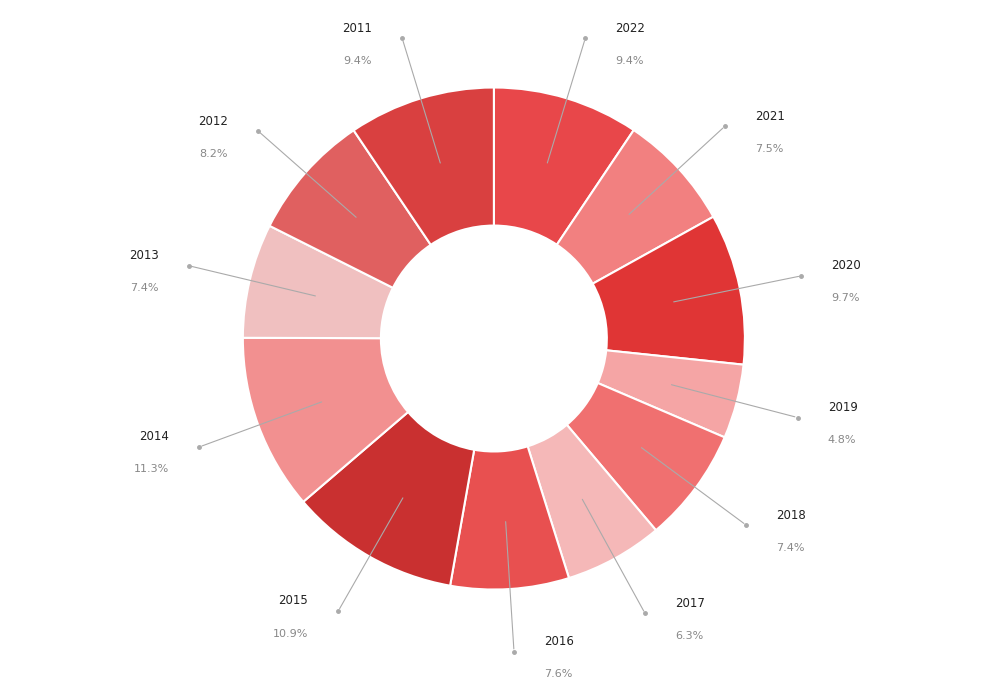

The 2018 slice represents 21% of the pie. True or false?

False